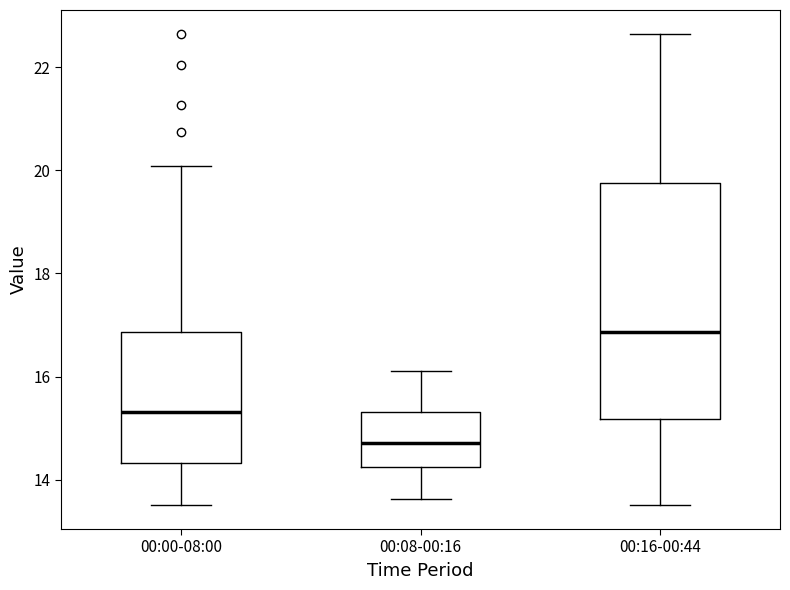

Which box's median line is the highest?

00:16-00:44